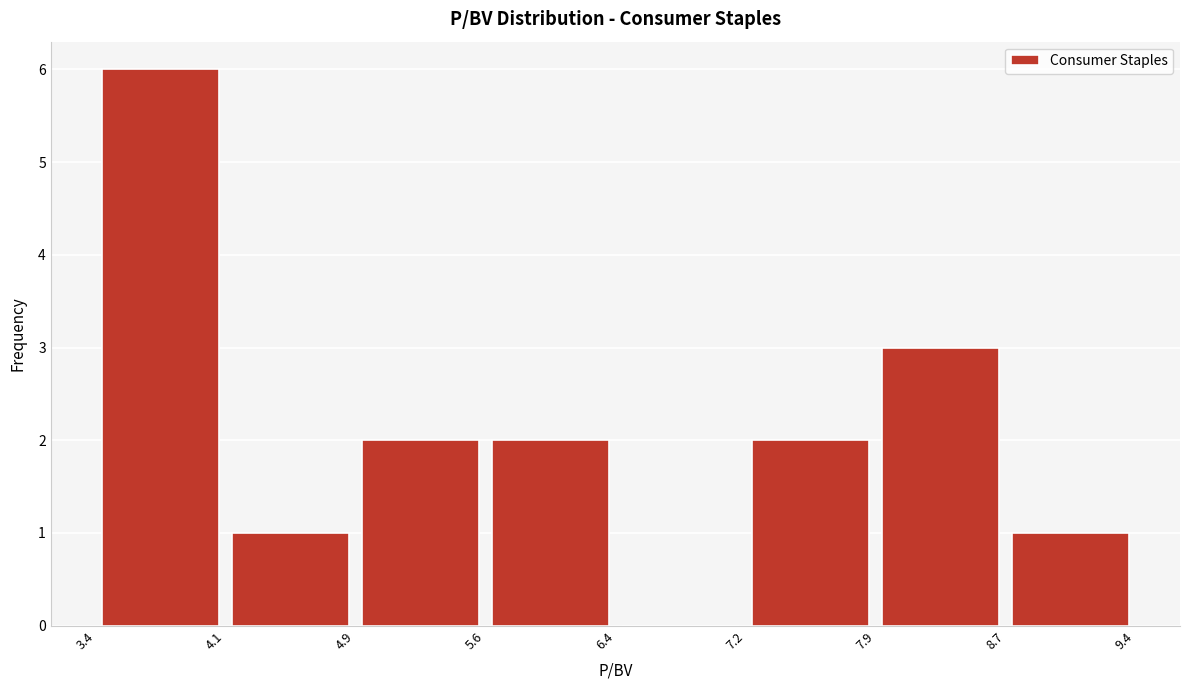

Reading left to right, transcribe this chart: for each bar, give the range it covers on the x-axis and its height. The values are not printed on the chart, so give them approximately, as read against the axis.

3.4 to 4.1: 6
4.1 to 4.9: 1
4.9 to 5.6: 2
5.6 to 6.4: 2
6.4 to 7.2: 0
7.2 to 7.9: 2
7.9 to 8.7: 3
8.7 to 9.4: 1